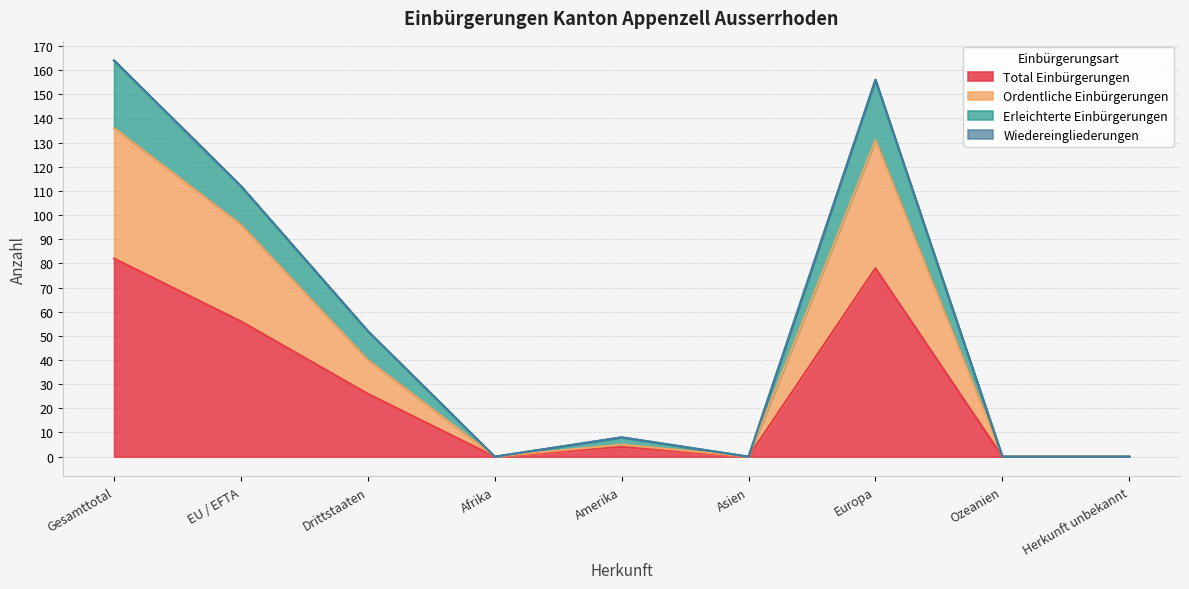

What is the difference between the second highest and second lowest values in the Erleichterte Einbürgerungen series?

156